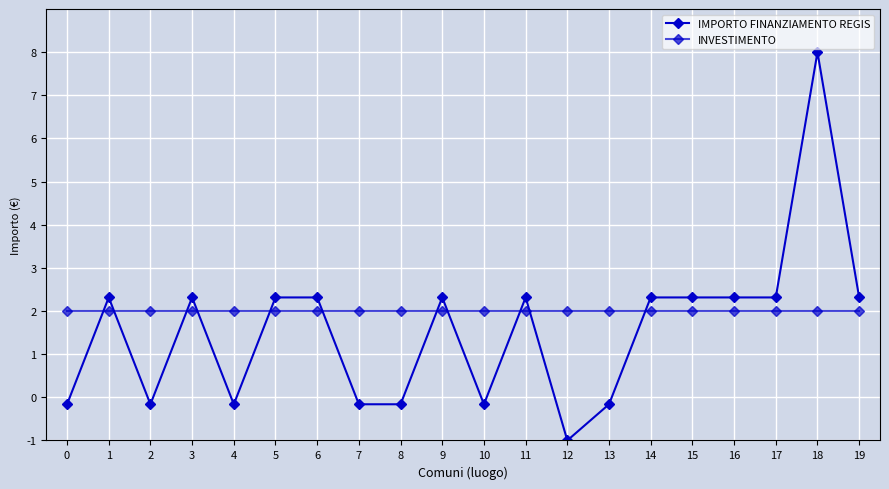

How many lines are shown in the chart?

2